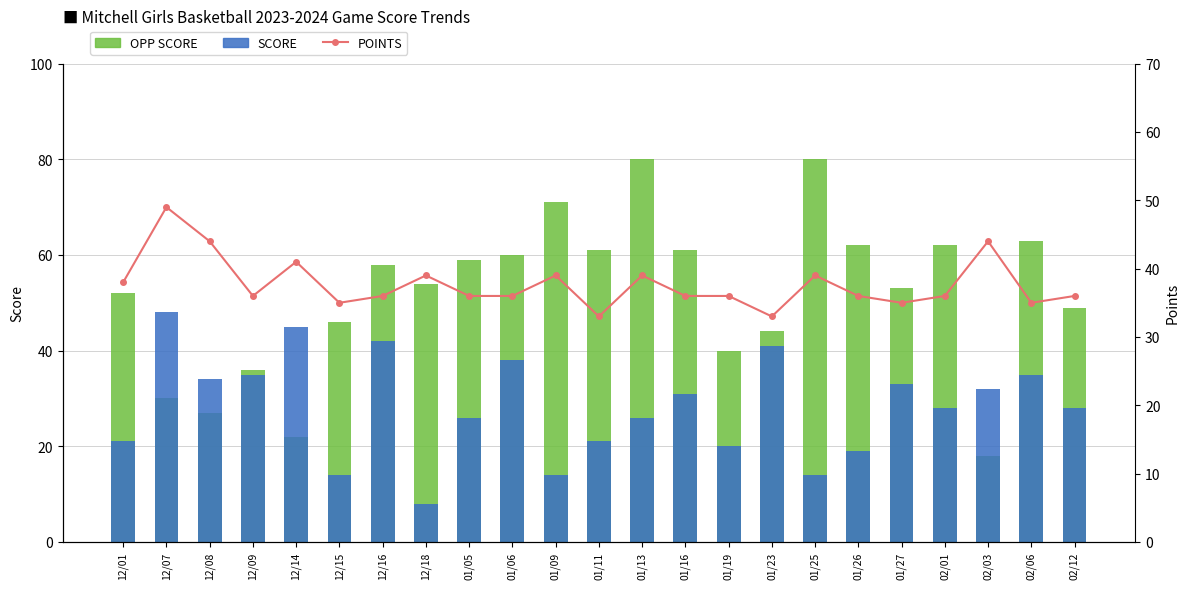

Reading left to right, what are all the values shown in this chart?

OPP SCORE: 52	30	27	36	22	46	58	54	59	60	71	61	80	61	40	44	80	62	53	62	18	63	49
SCORE: 21	48	34	35	45	14	42	8	26	38	14	21	26	31	20	41	14	19	33	28	32	35	28
POINTS: 38	49	44	36	41	35	36	39	36	36	39	33	39	36	36	33	39	36	35	36	44	35	36